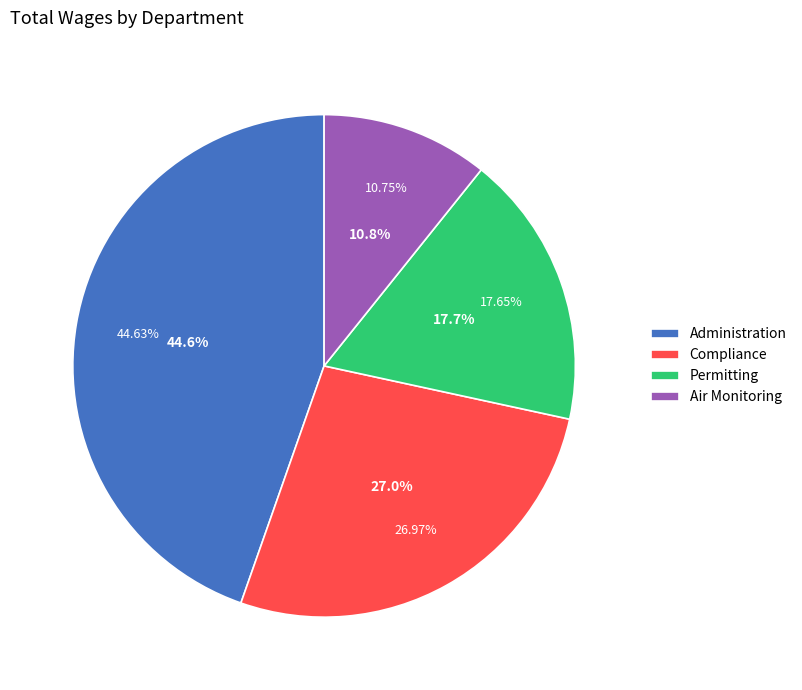

What is the smallest slice in the pie chart?

Air Monitoring